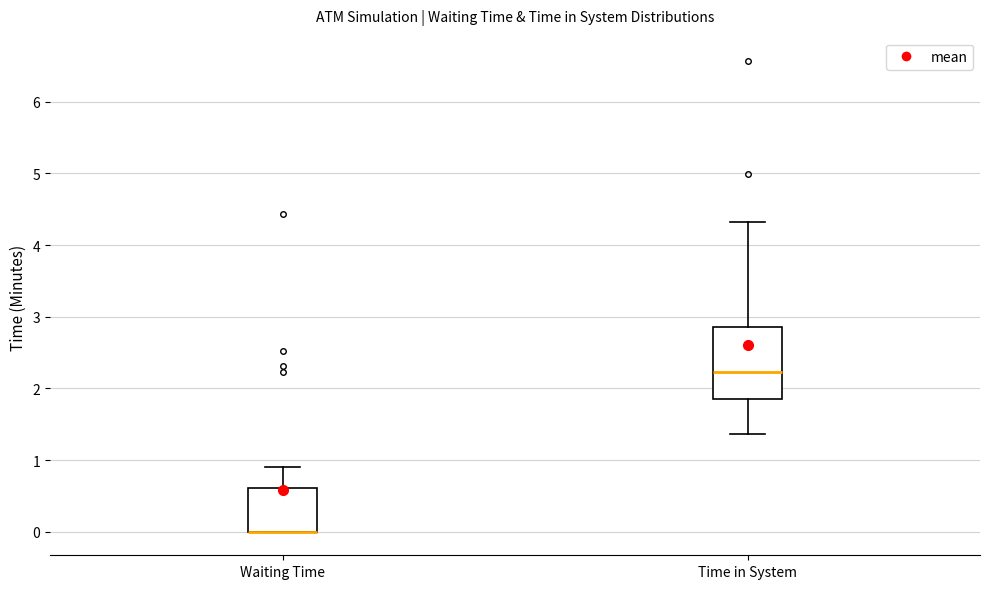

Reading left to right, transcribe this box plot: for each box, give where its median line is, the range the box spans, and where its two whiskers end, as read against the y-axis. The values are not printed on the chart, so give them approximately, as read against the axis.

Waiting Time: median 0.0 (drawn on the box's lower edge), box 0.0 to 0.6, whiskers 0.0 to 0.9
Time in System: median 2.2, box 1.9 to 2.9, whiskers 1.4 to 4.3